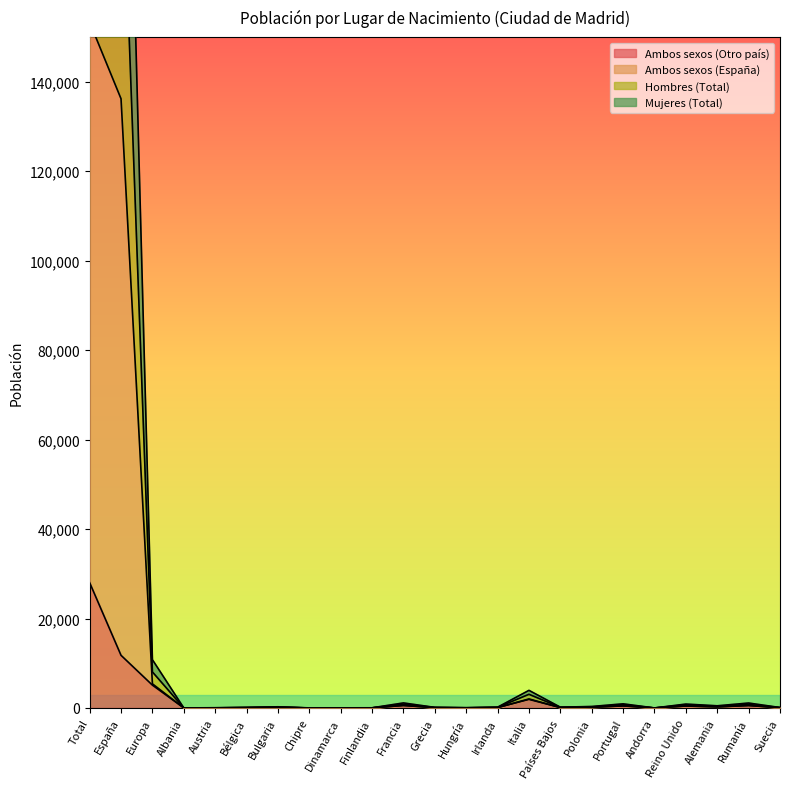

How many values in the Ambos sexos (Otro país) series are below 84?

11